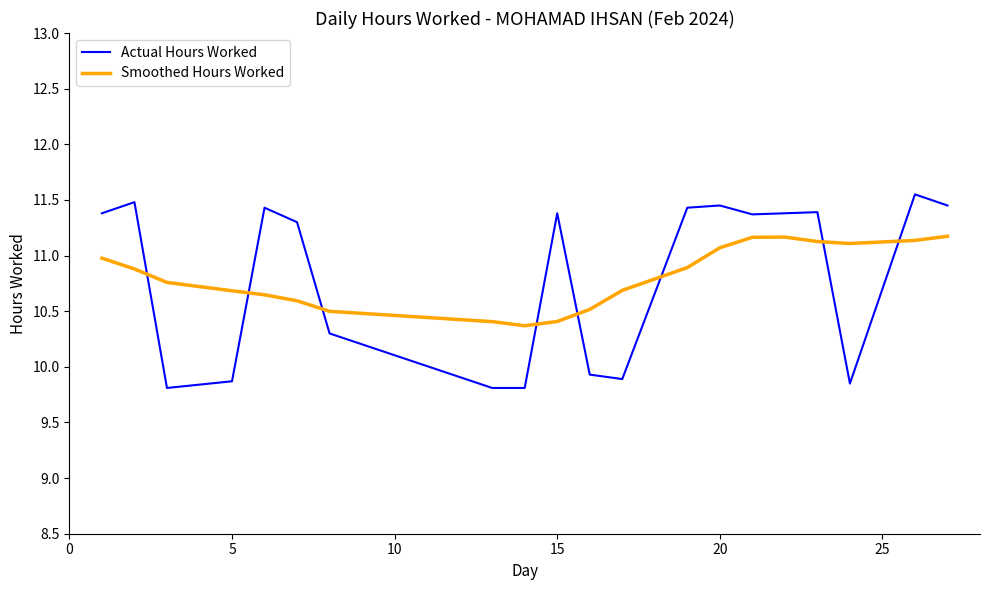

What is the difference between the maximum and minimum values in the Actual Hours Worked series?

1.7